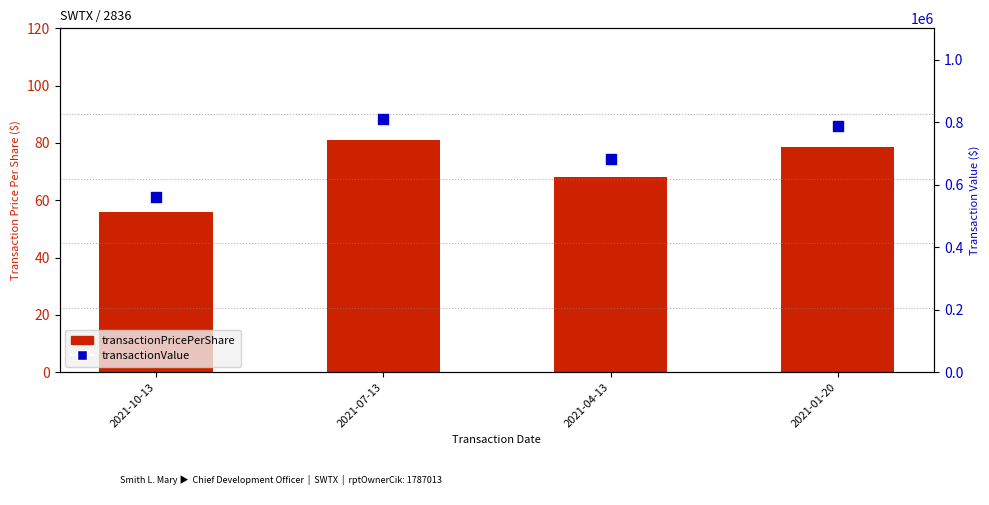

What are all the series names shown in the legend?

transactionPricePerShare, transactionValue